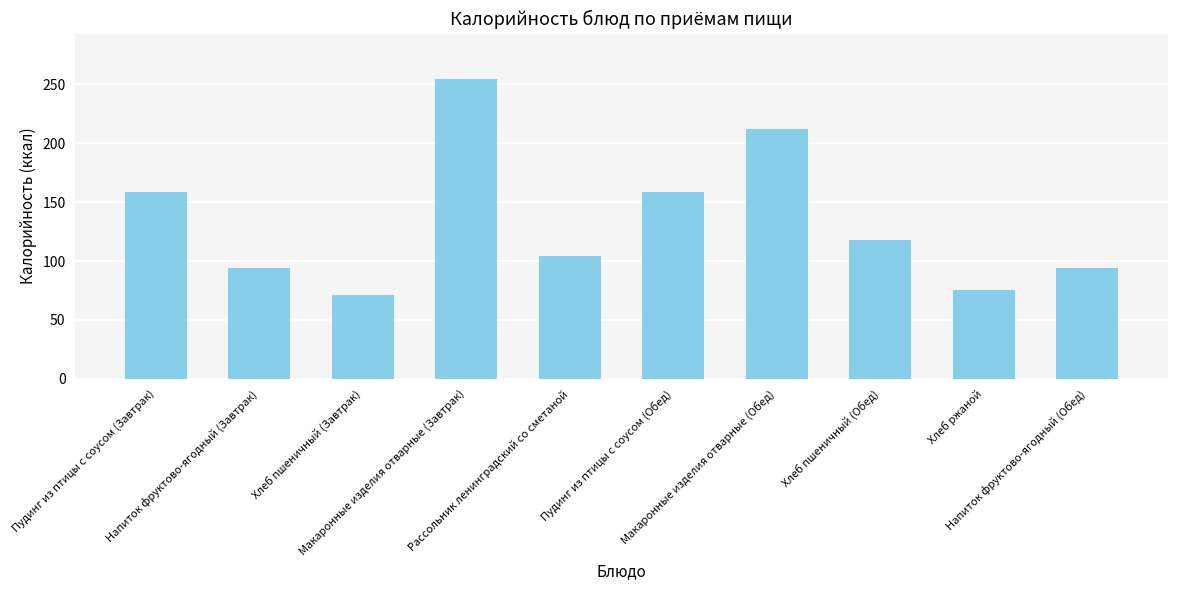

What is the change in value from Макаронные изделия отварные (Обед) to Хлеб пшеничный (Обед)?

-94